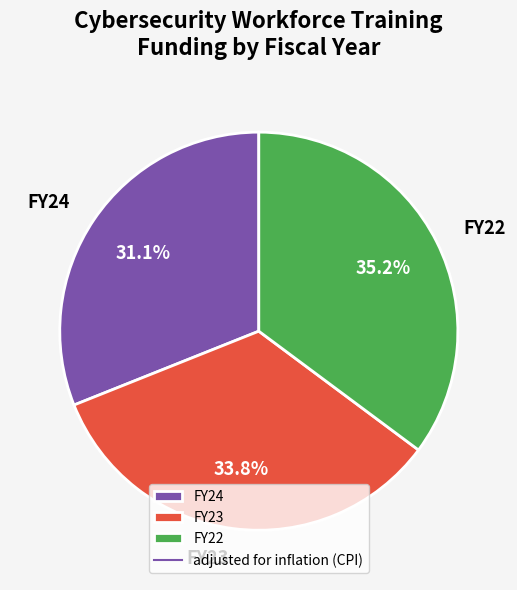

What is the largest slice in the pie chart?

FY22